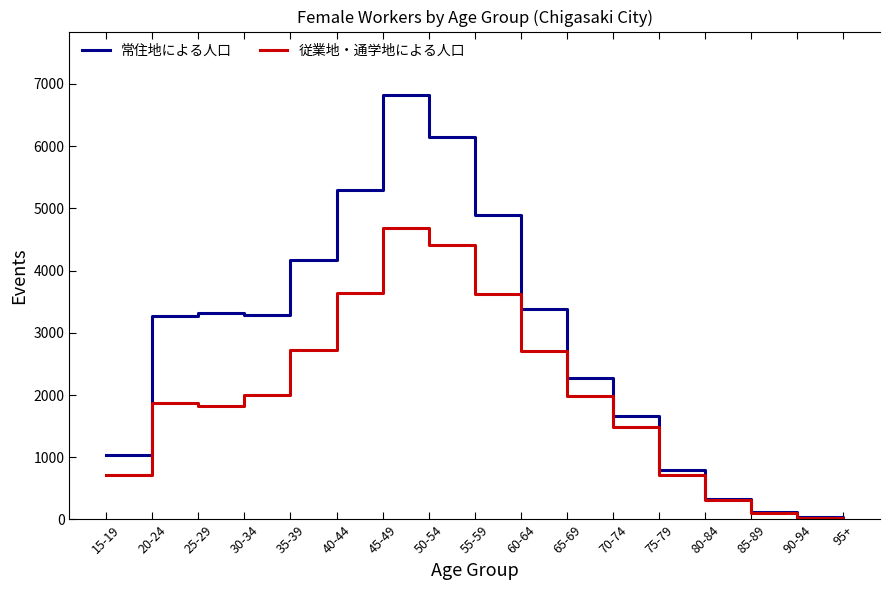

What is the difference between the maximum and minimum values in the 常住地による人口 series?

6814